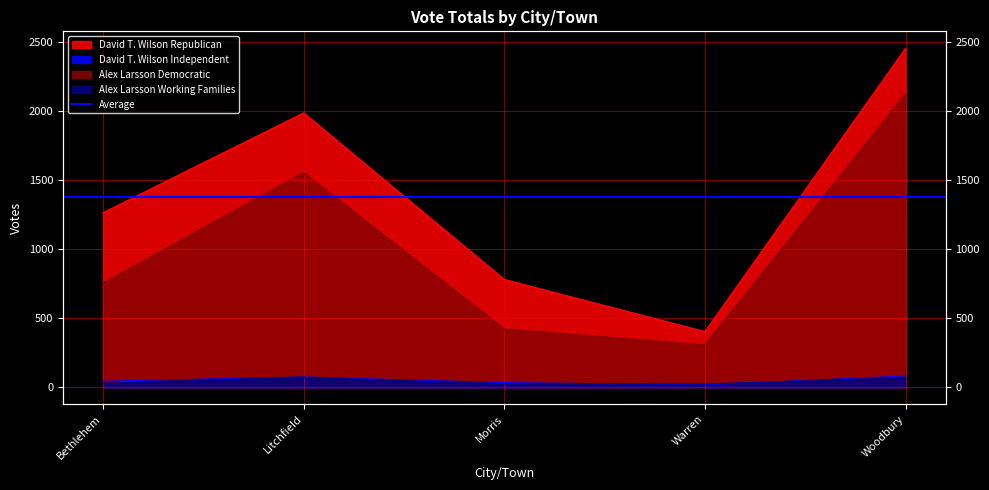

What is the highest value of the Alex Larsson Working Families series?

74